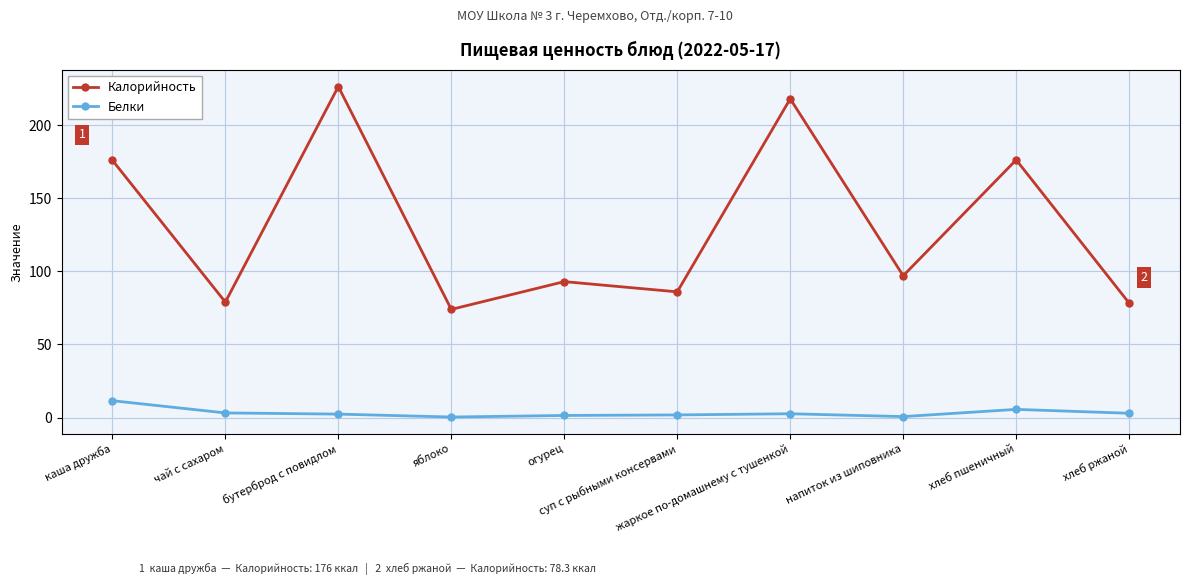

True or false: Калорийность and Белки intersect in this chart.

False